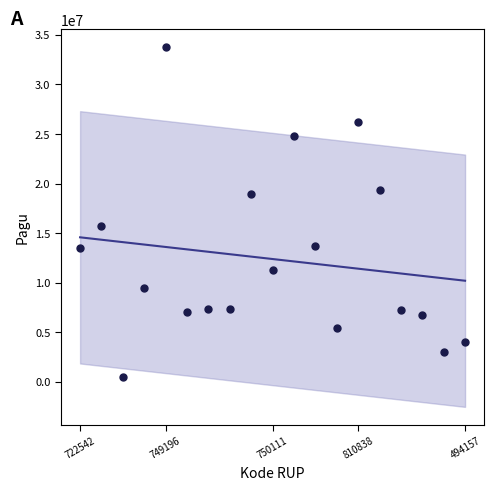

What is the range of Y values (max minus min)?

33240000